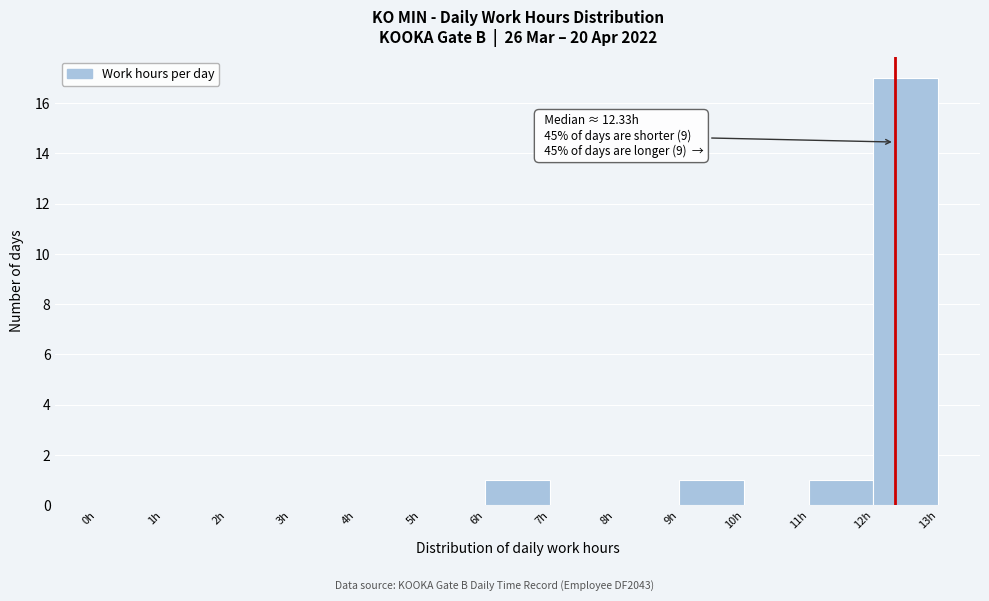

Over which range of the x-axis is the bar tallest?

12 to 13